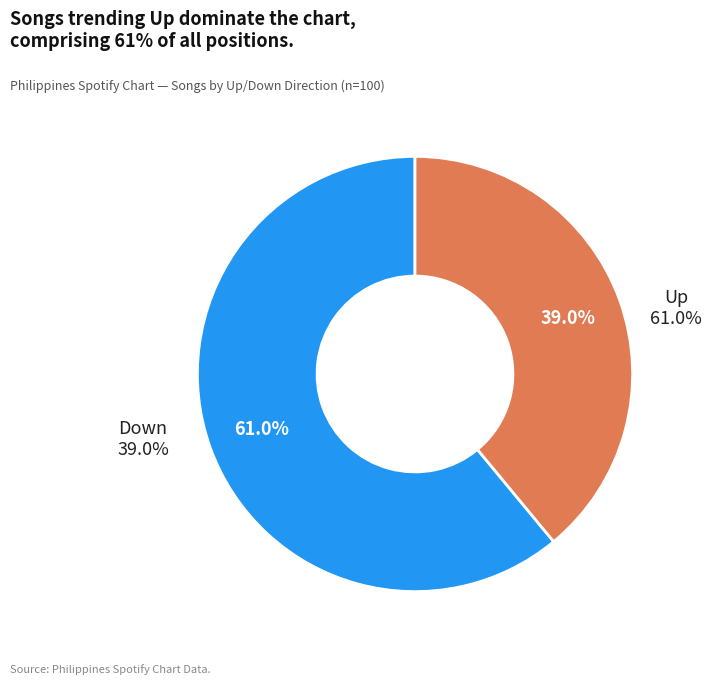

Does up account for over 50% of the chart?

Yes